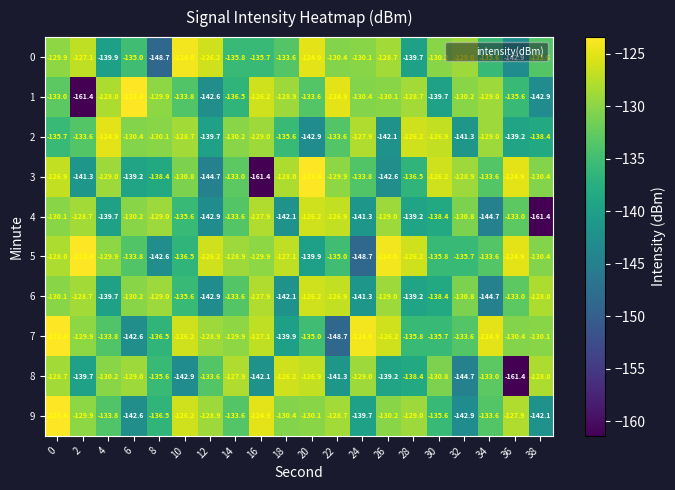

True or false: 2 has a value of -126.9 at 30.

True